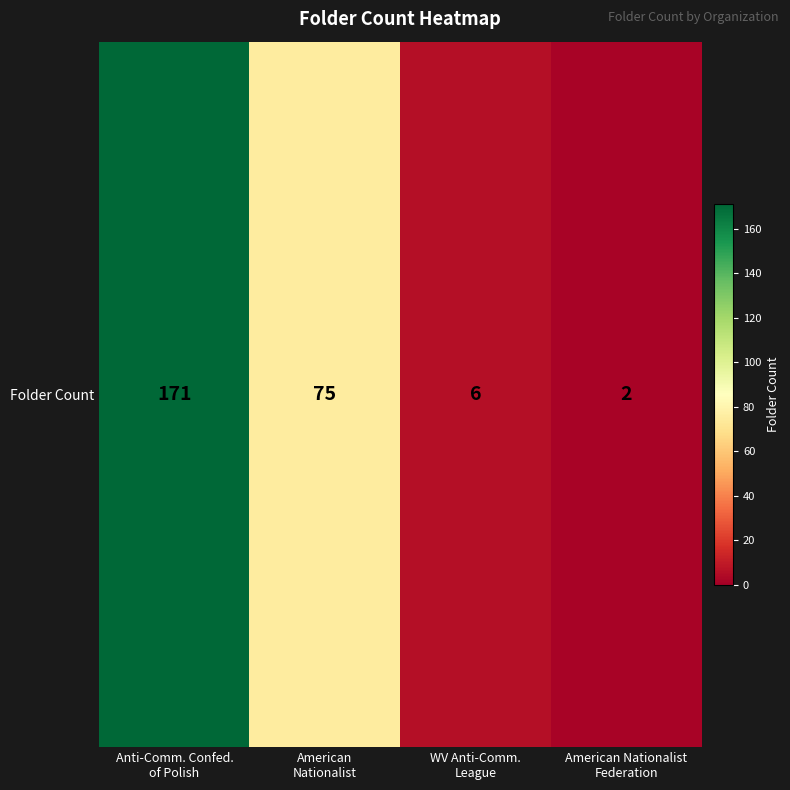

What is the change in value from Anti-Comm. Confed.
of Polish to American
Nationalist?

-96